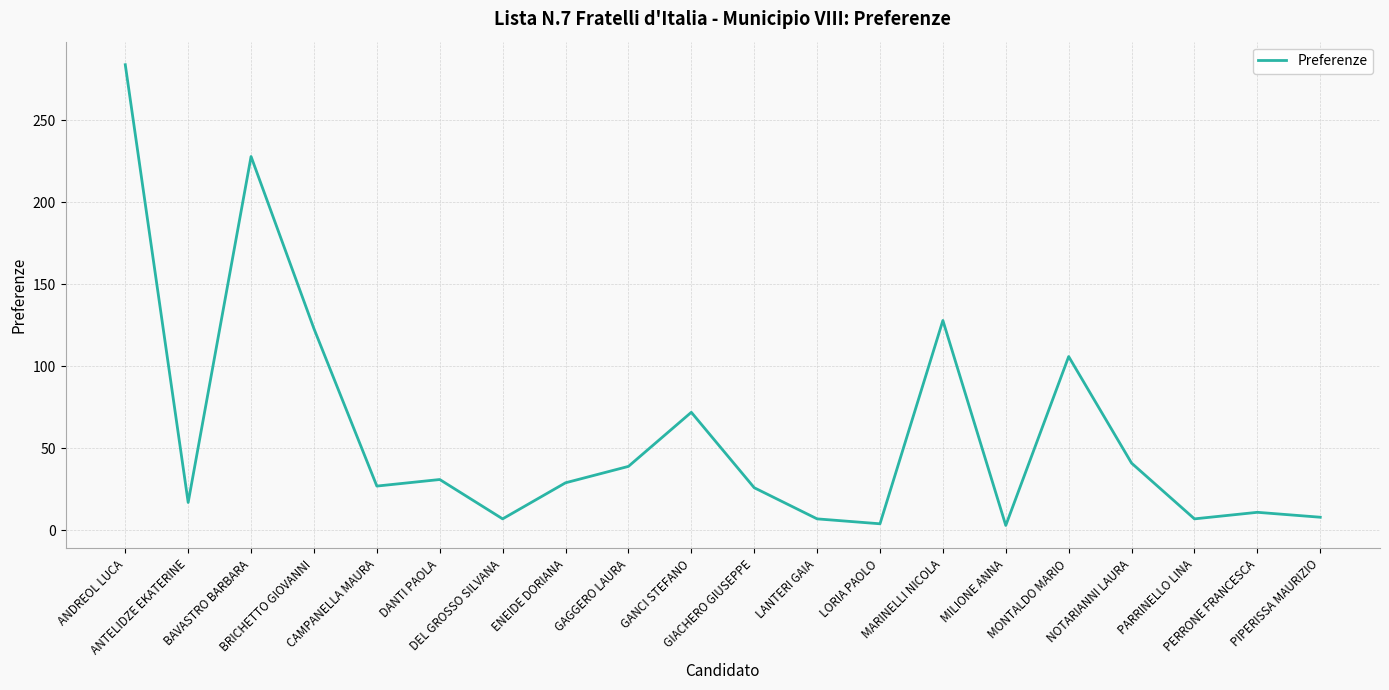

What is the change in value from DEL GROSSO SILVANA to MONTALDO MARIO?

+99